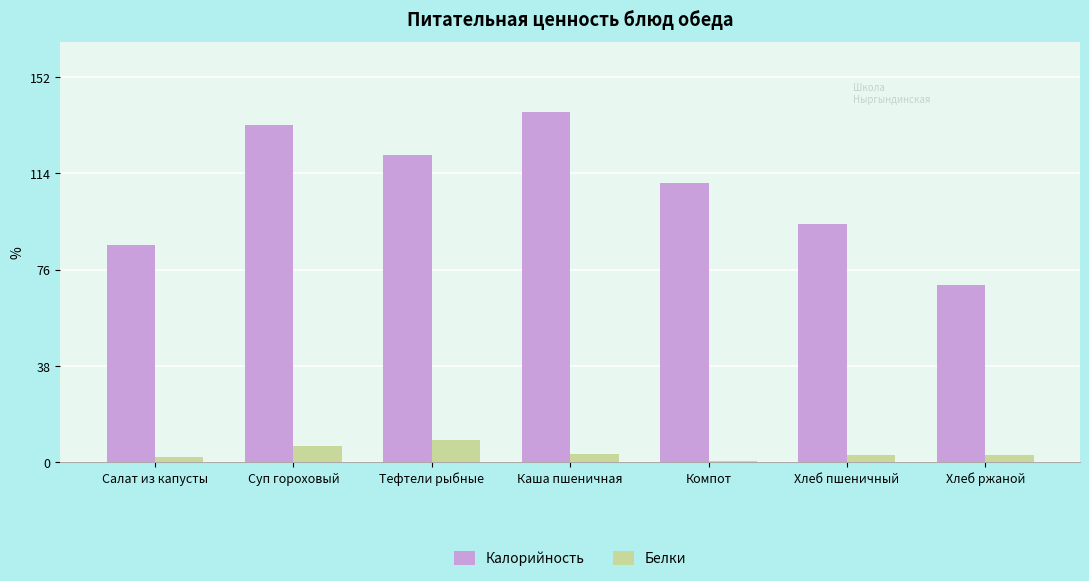

At which label does Белки first exceed 3?

Суп гороховый